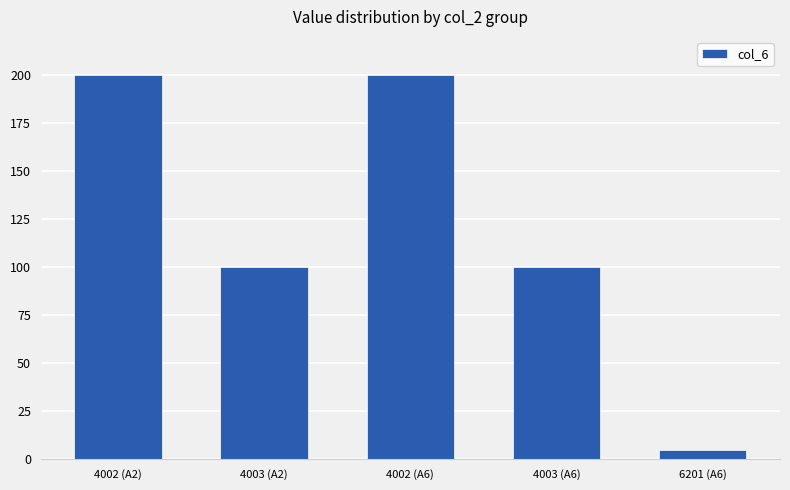

What is the change in value from 4002 (A2) to 4003 (A2)?

-100